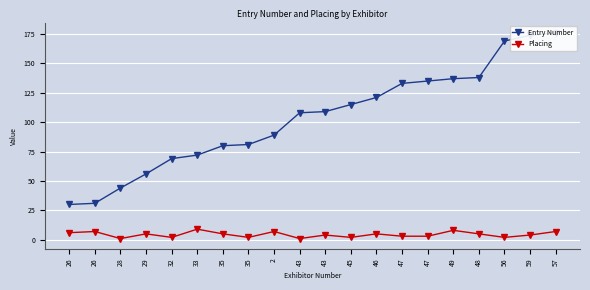

What is the value of the Placing point at the 7th from the left?

5